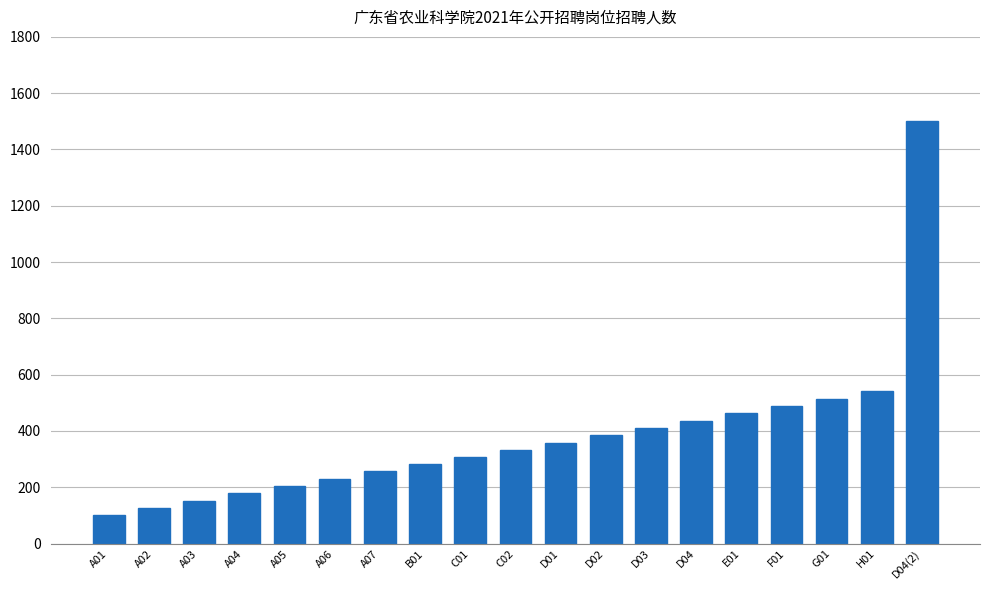

What is the smallest value displayed?

100